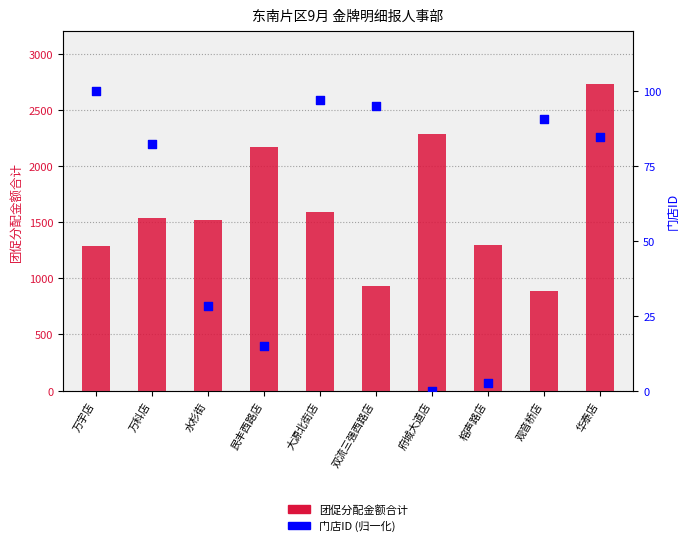

Which series has the largest total across all categories?

团促分配金额合计